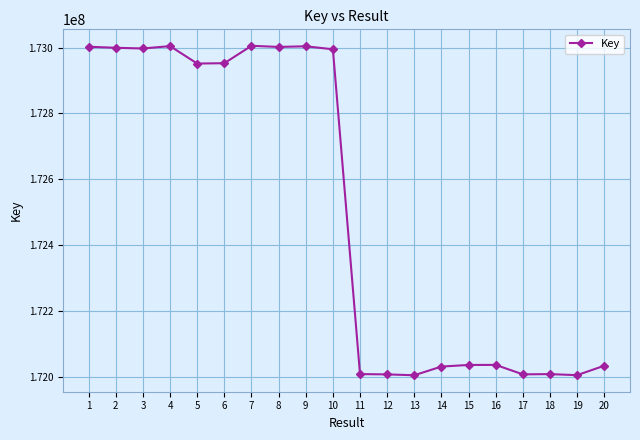

The value at 15 is 172035081. True or false?

True